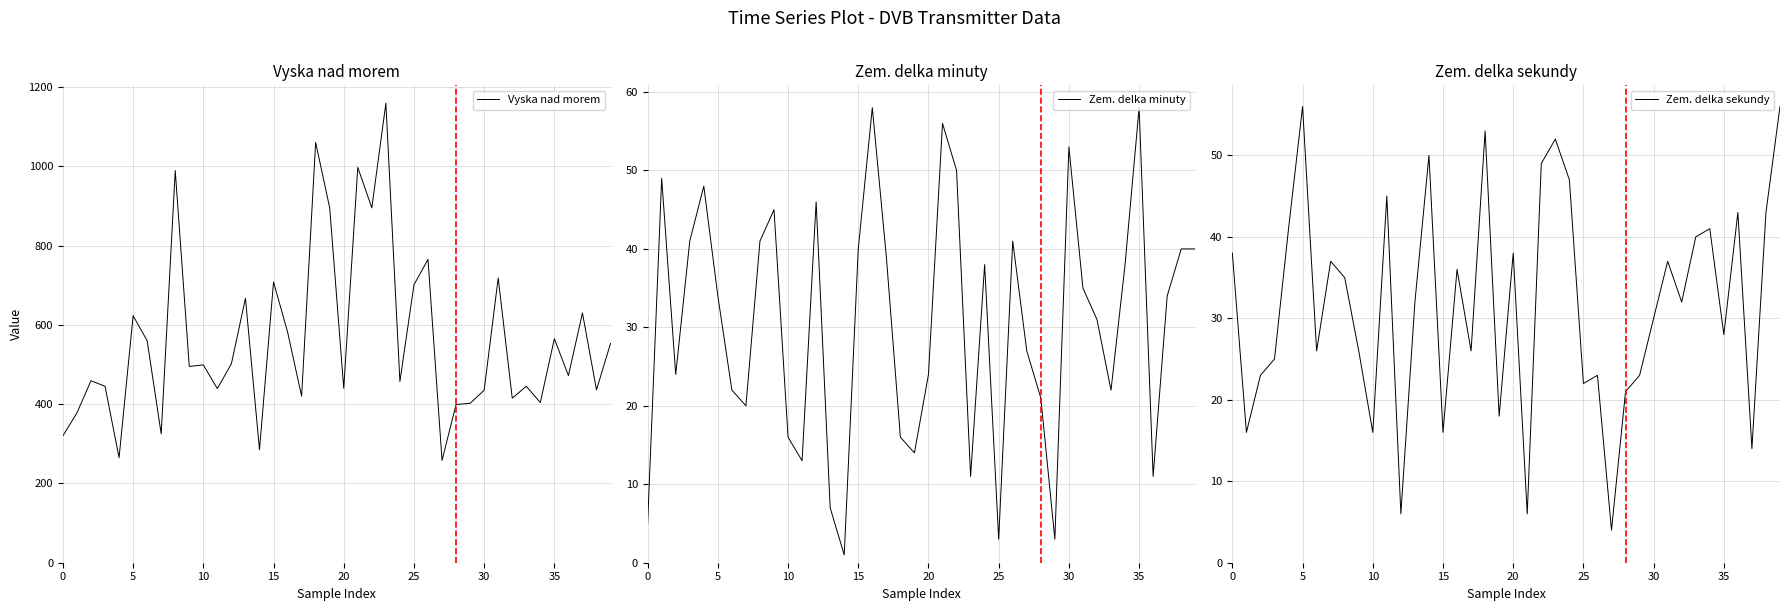

Which has a higher value, 32 or 35?

35